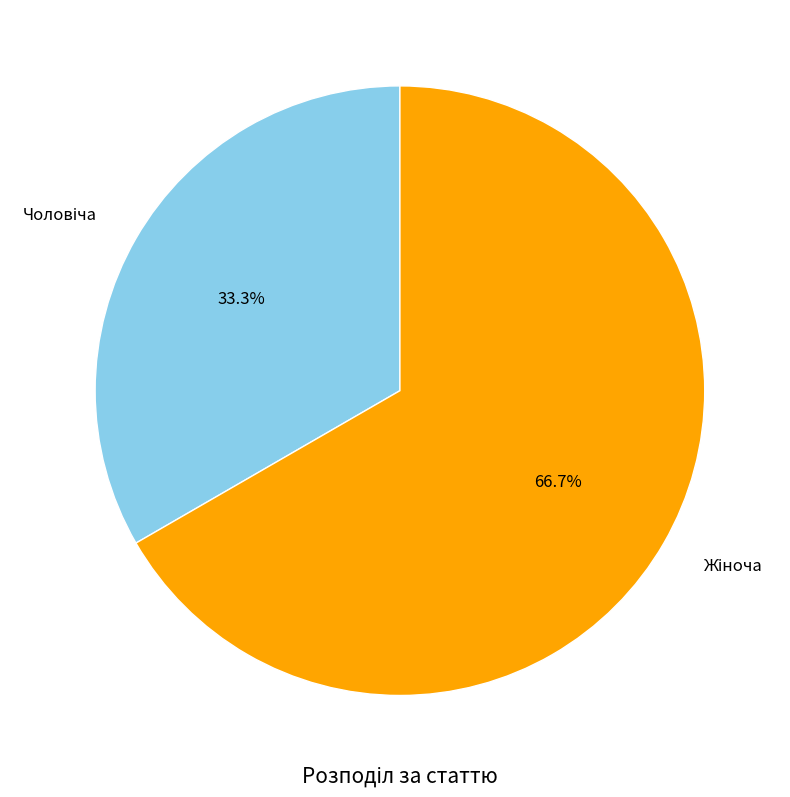

Is there any slice that represents more than half of the pie?

Yes